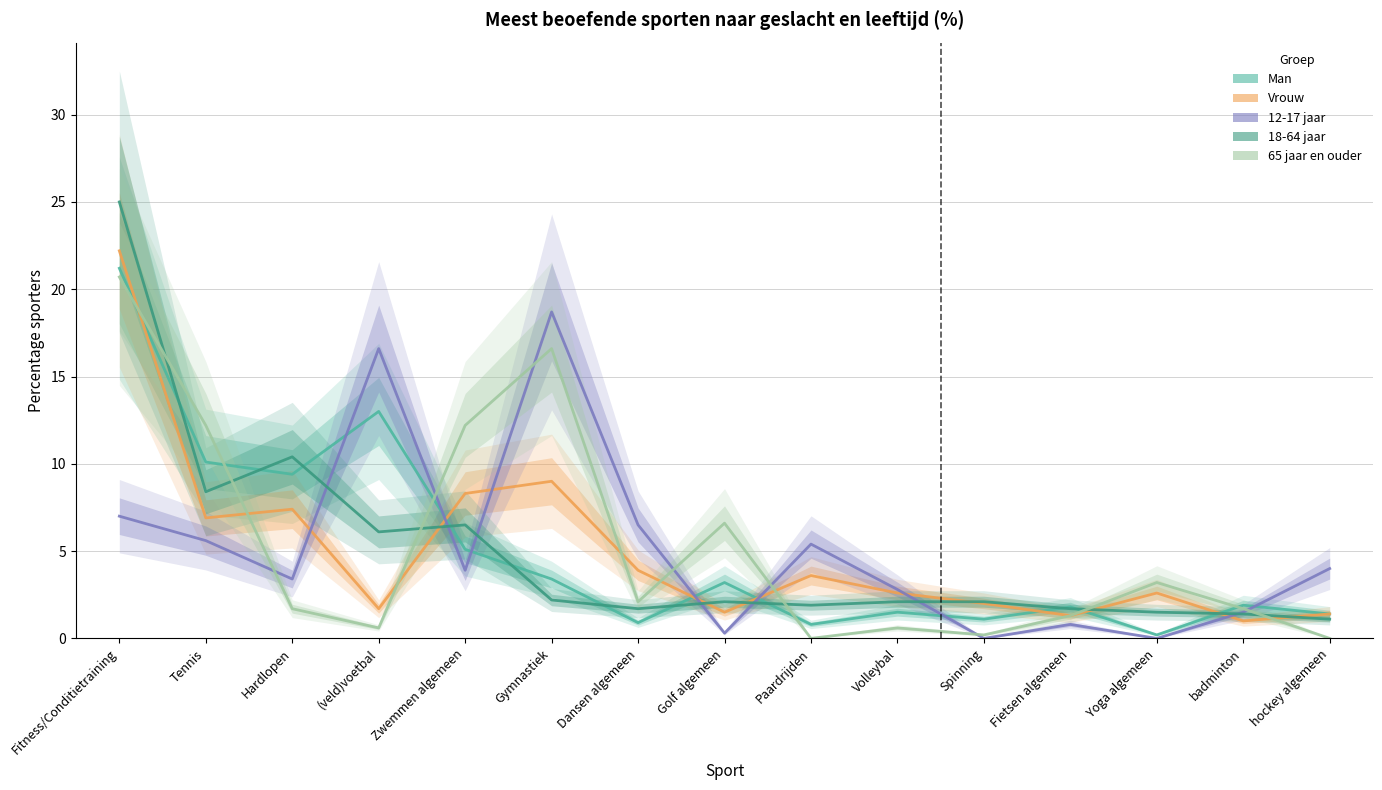

What are all the series names shown in the legend?

Man, Vrouw, 12-17 jaar, 18-64 jaar, 65 jaar en ouder